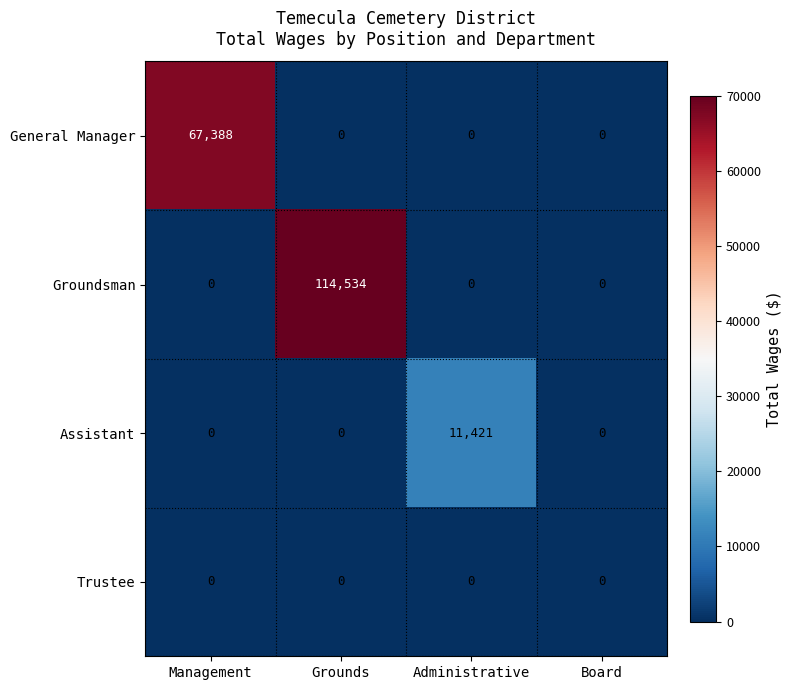

The Groundsman series shows -49078 at Management. True or false?

False